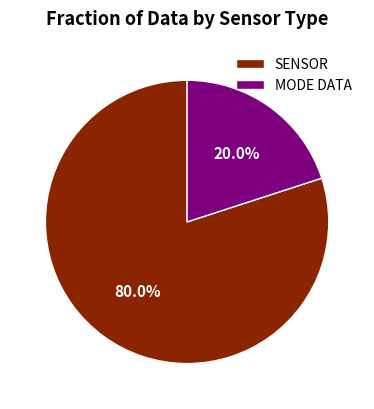

Rank the categories by value from highest to lowest.

SENSOR, MODE DATA